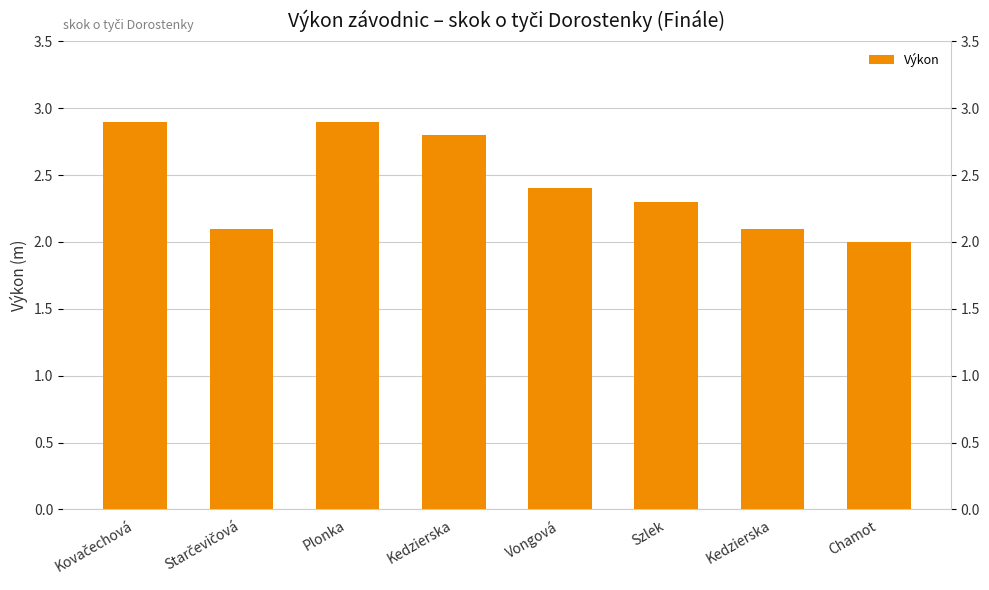

How many bars are there in total?

8